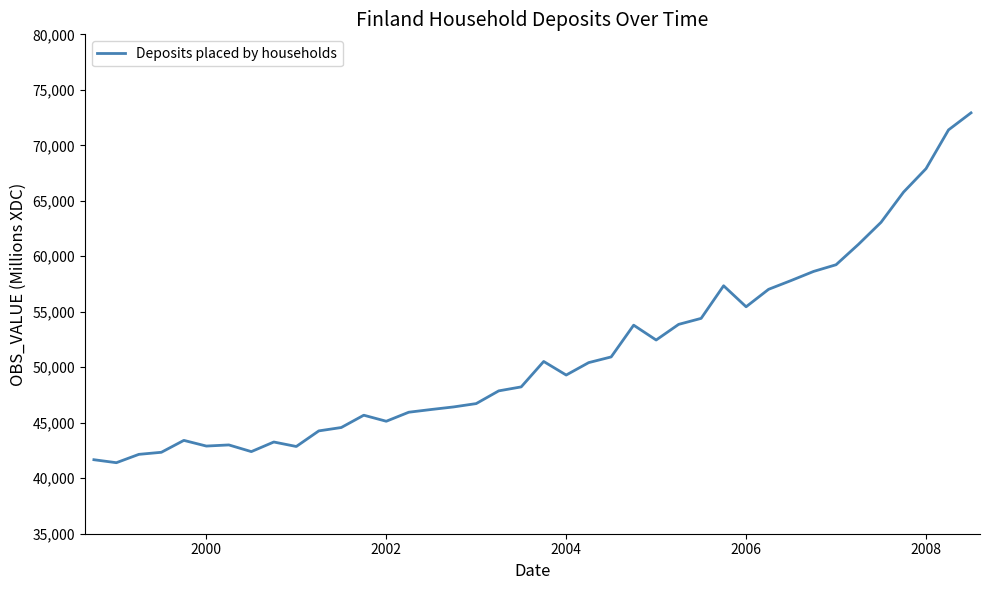

What is the maximum value shown in the chart?

72925